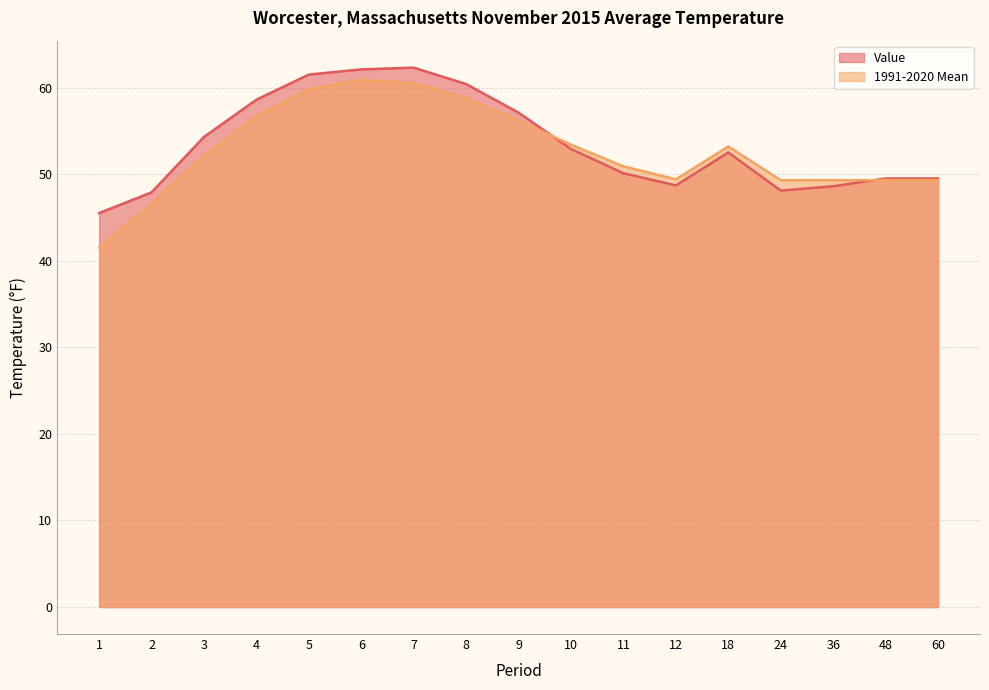

The value of 1991-2020 Mean at 24 is 49.3. True or false?

True